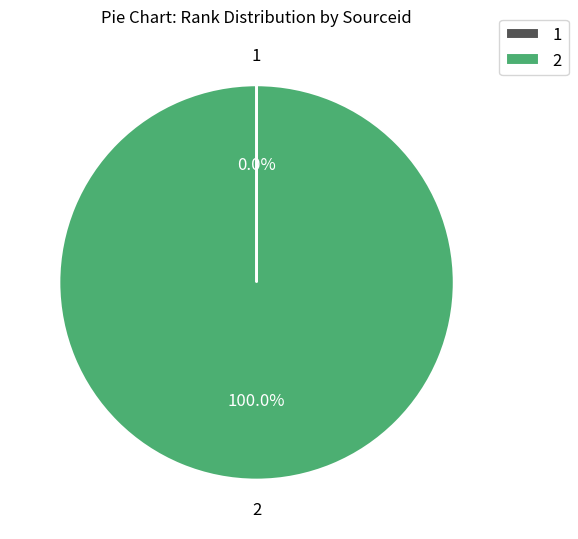

Which slice is the largest?

2